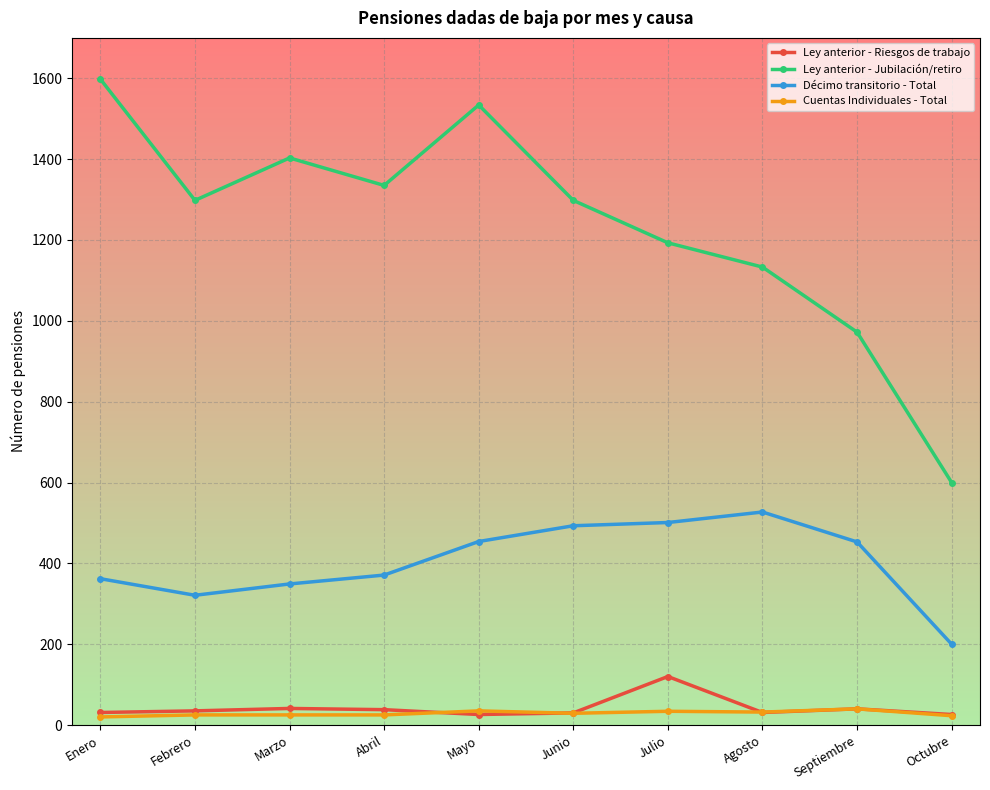

True or false: Décimo transitorio - Total has a value of 667 at Mayo.

False